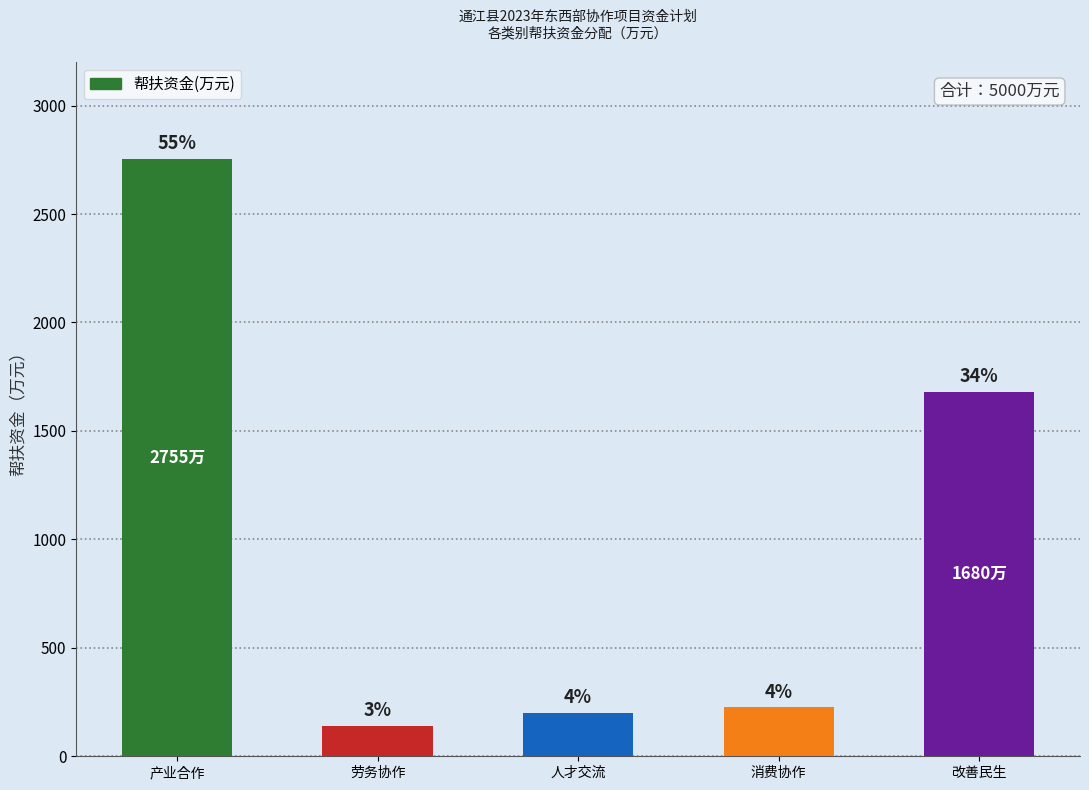

The value at 人才交流 is 307. True or false?

False